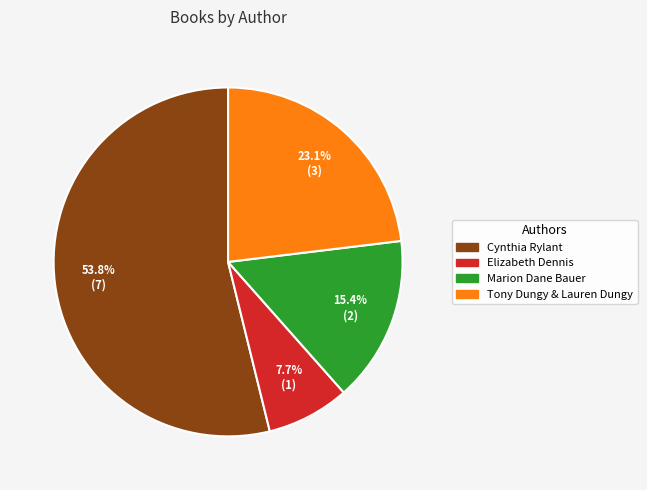

Does Tony Dungy & Lauren Dungy account for over 50% of the chart?

No